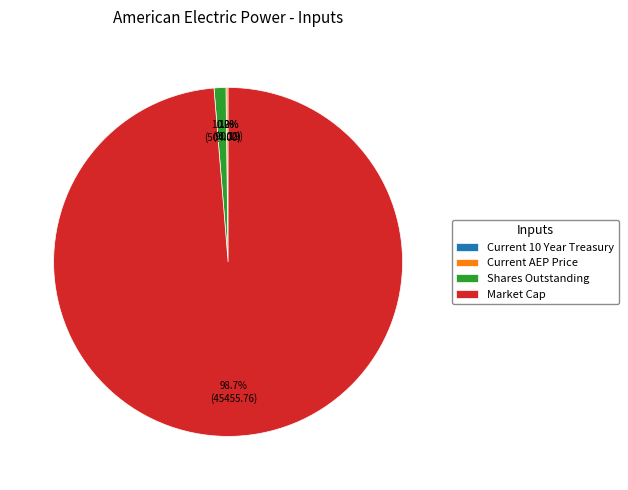

Is it true that Market Cap is 99% of the pie?

True